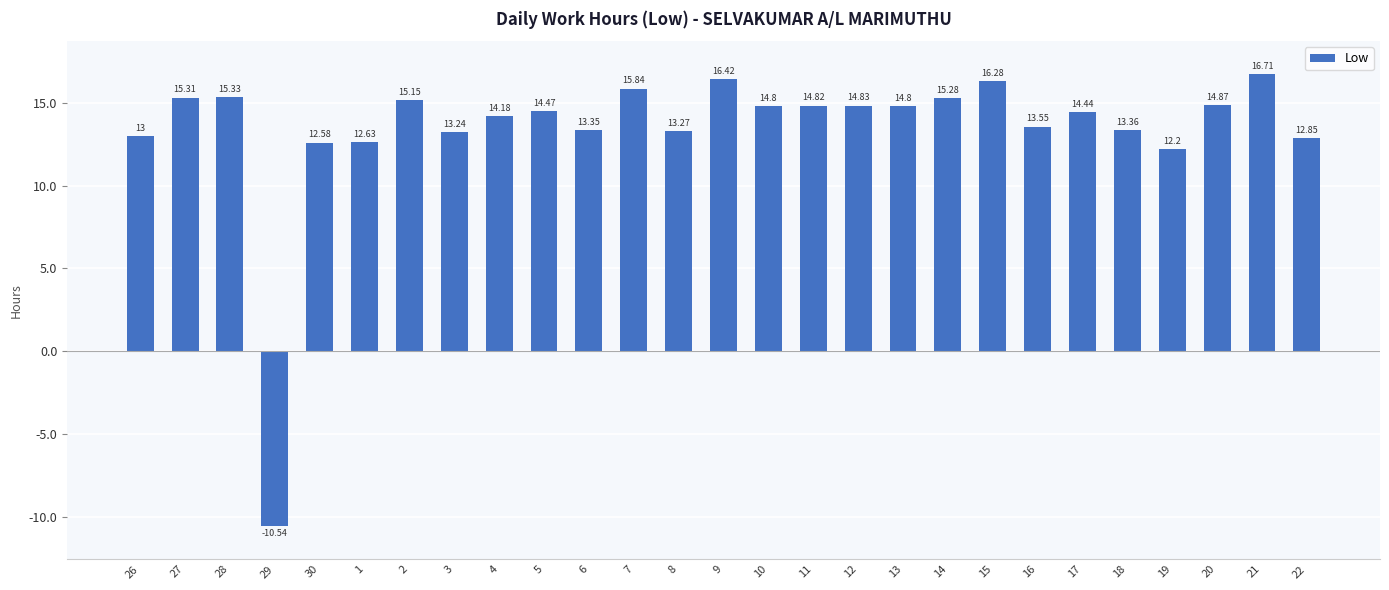

What is the sum of all values?

363.0